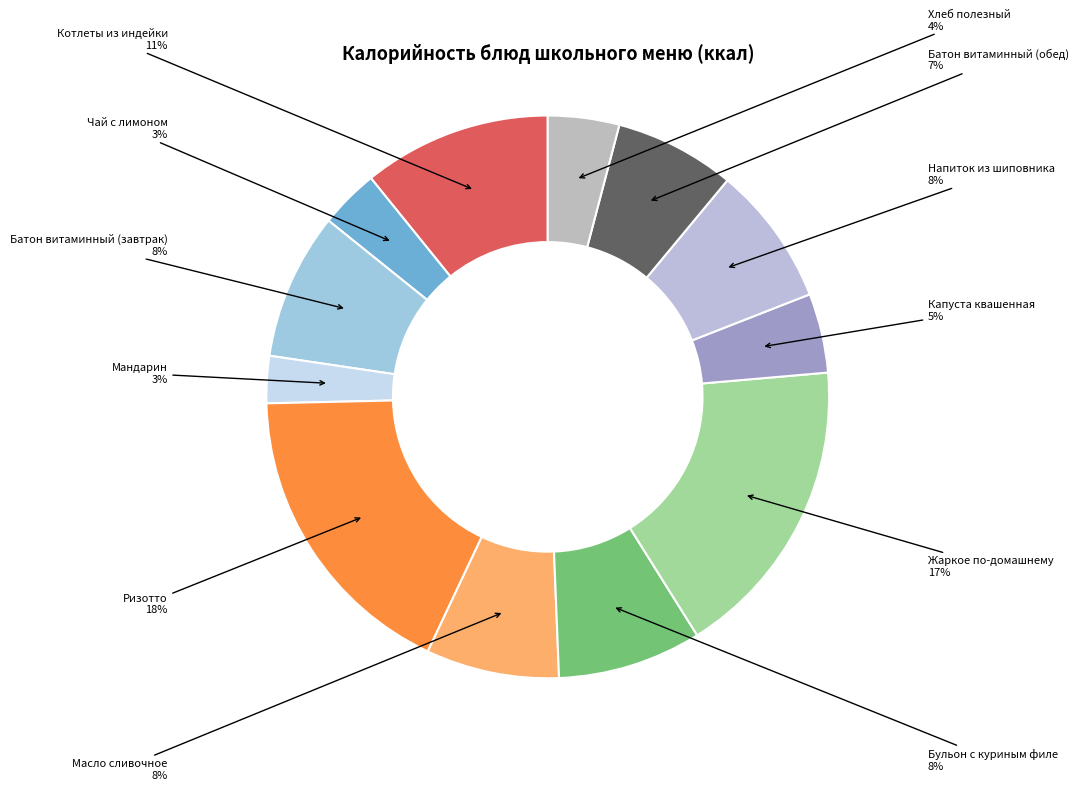

Is there any slice that represents more than half of the pie?

No